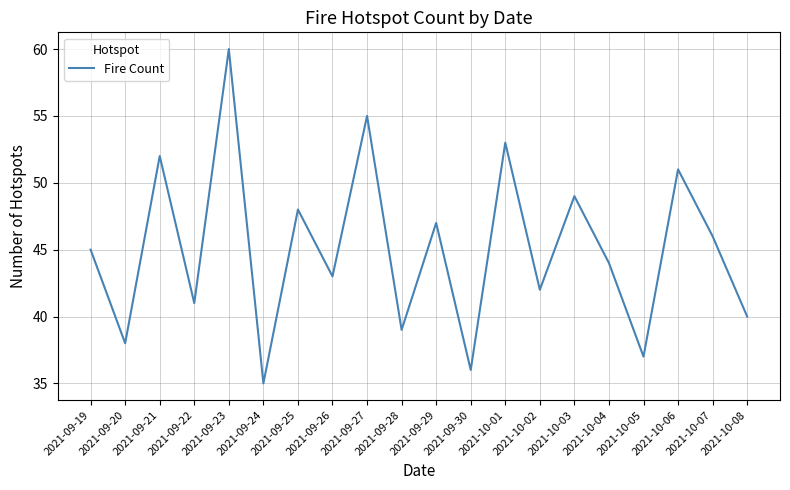

Reading right to left, what are all the values shown in this chart?

2021-10-08=40	2021-10-07=46	2021-10-06=51	2021-10-05=37	2021-10-04=44	2021-10-03=49	2021-10-02=42	2021-10-01=53	2021-09-30=36	2021-09-29=47	2021-09-28=39	2021-09-27=55	2021-09-26=43	2021-09-25=48	2021-09-24=35	2021-09-23=60	2021-09-22=41	2021-09-21=52	2021-09-20=38	2021-09-19=45